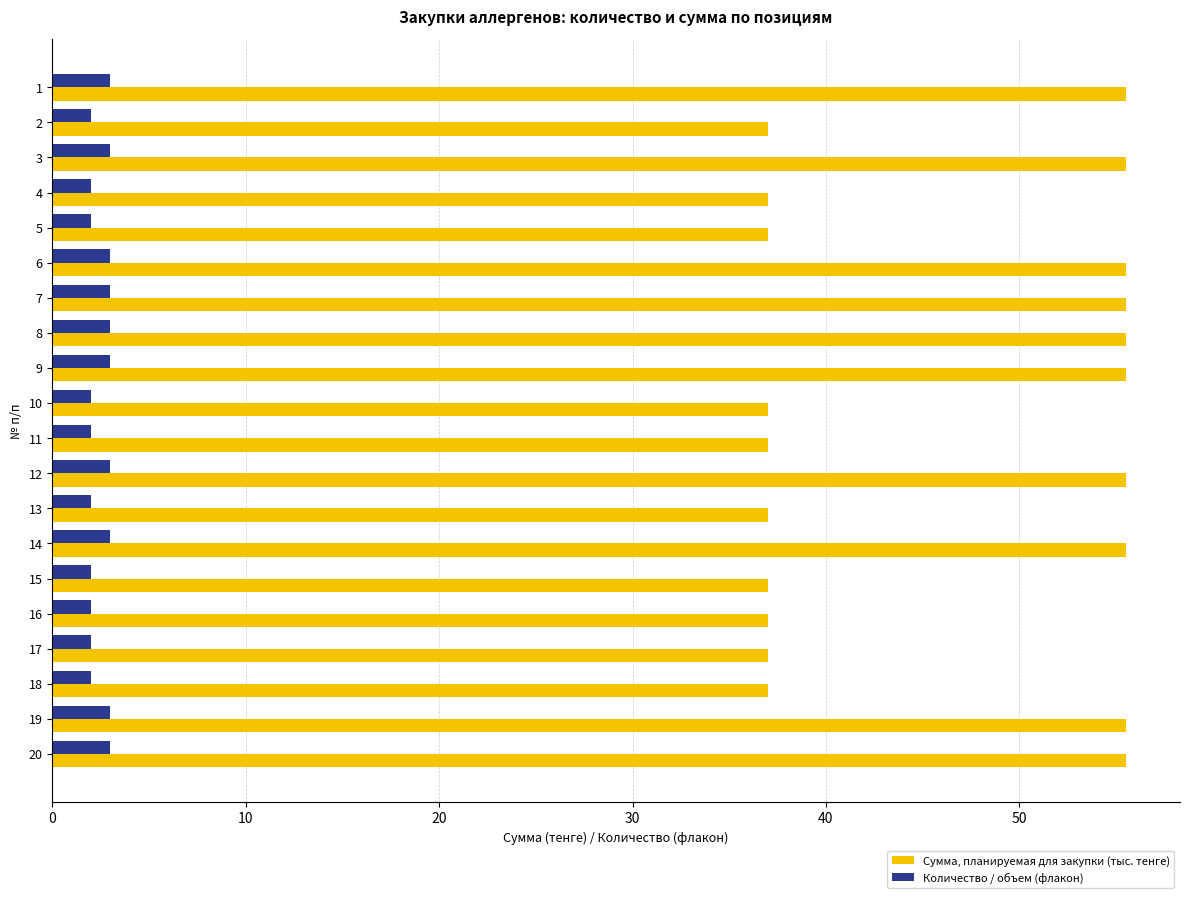

What are all the series names shown in the legend?

Сумма, планируемая для закупки (тыс. тенге), Количество / объем (флакон)